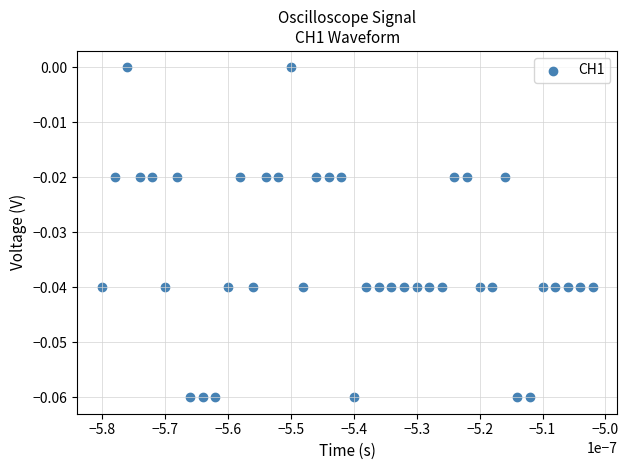

How many data points are displayed?

40